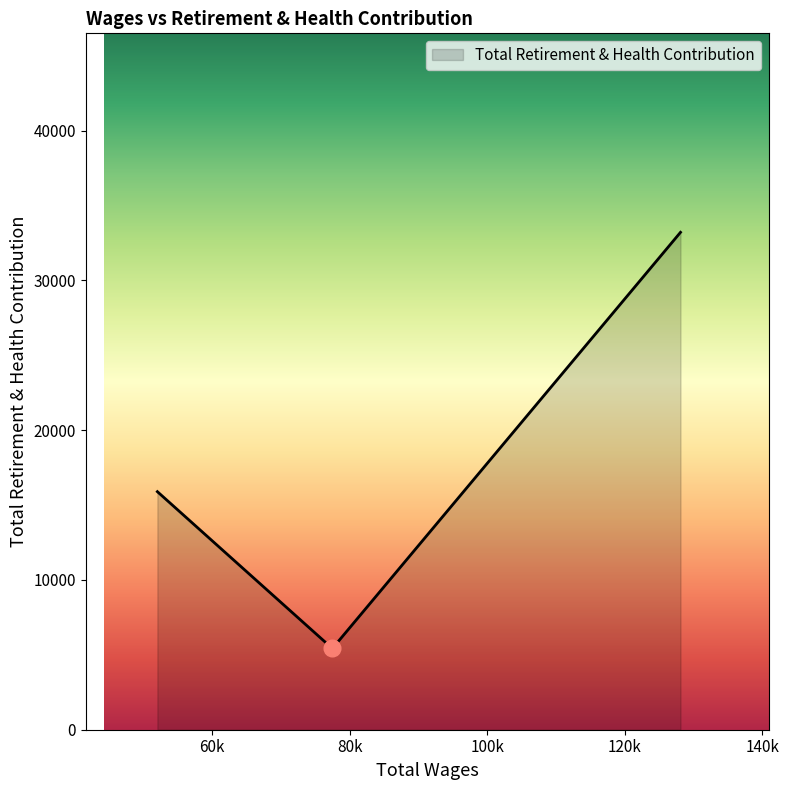

What is the average value?

18176